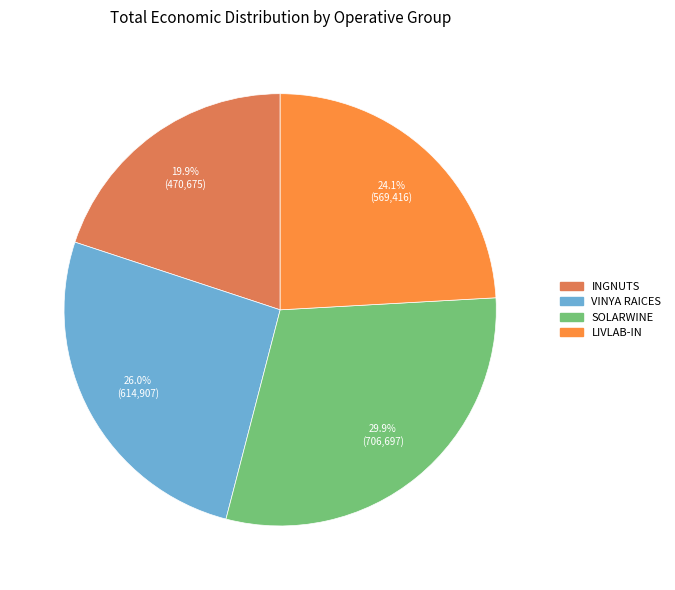

Is INGNUTS the majority of the pie?

No